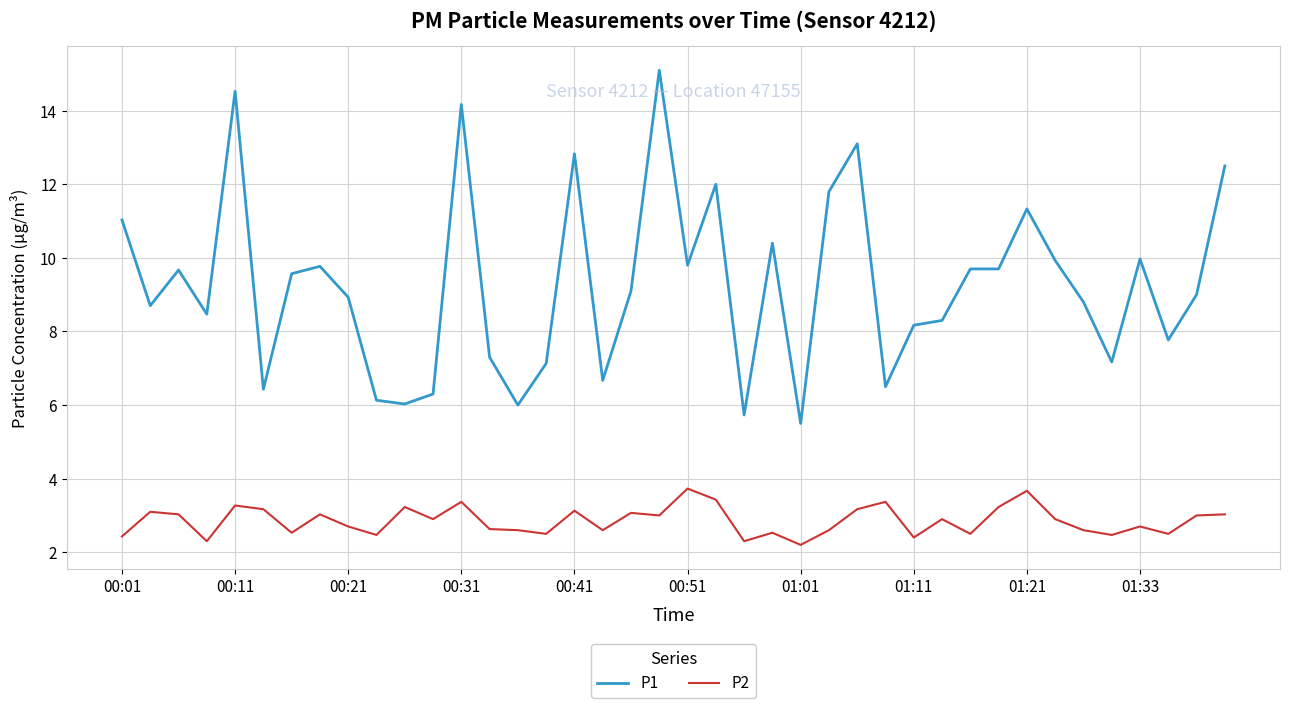

What is the sum of all P1 values?

371.0